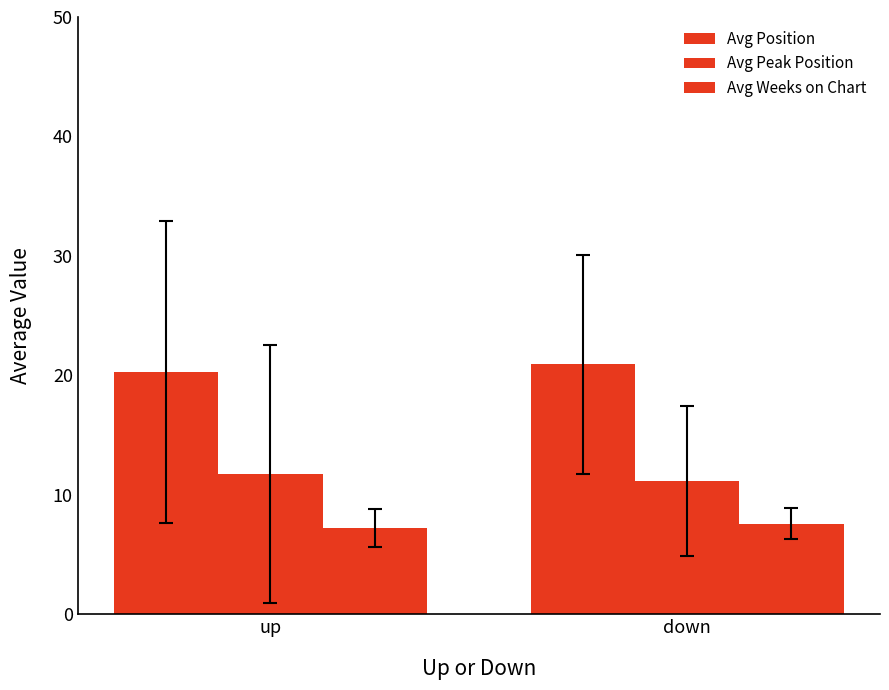

Which series has the largest range (max minus min)?

Avg Position